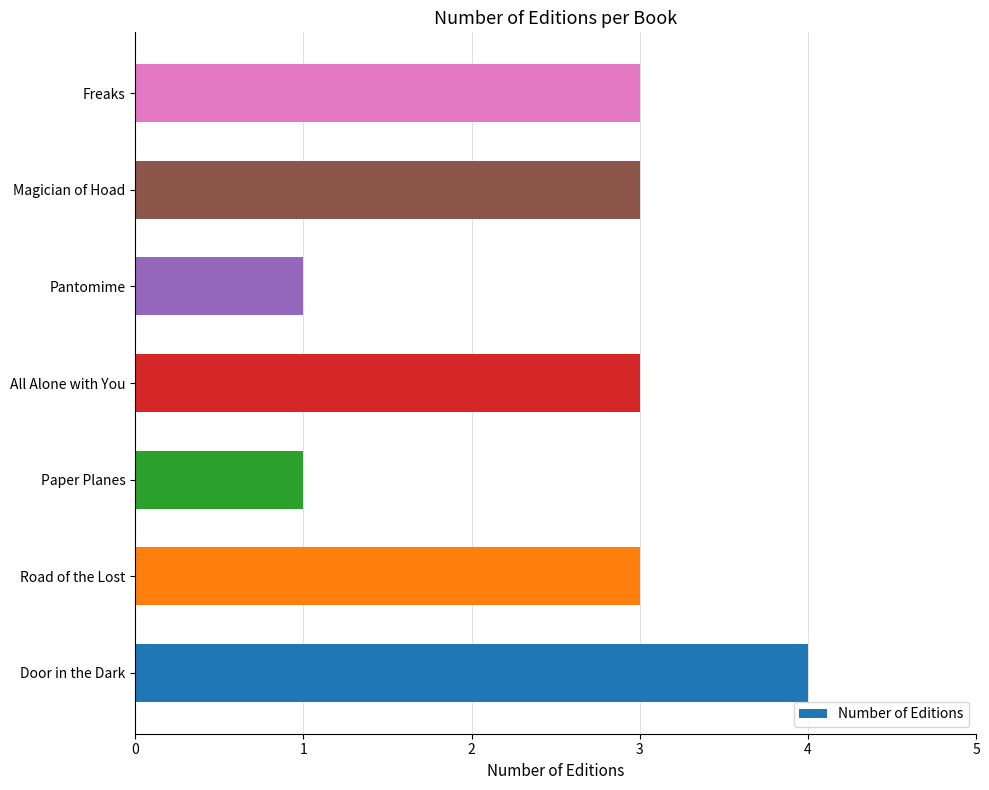

What is the greatest value displayed?

4